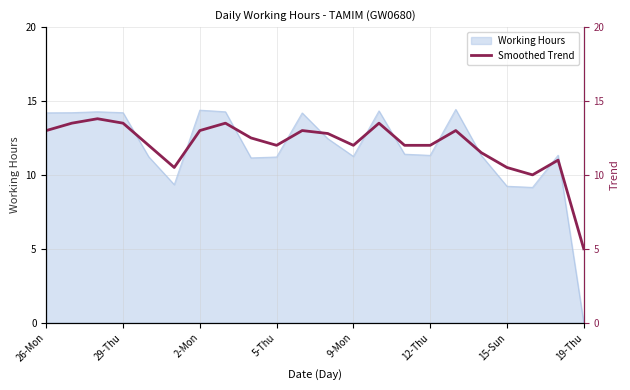

Which category has the lowest value in the Working Hours series?

19-Thu